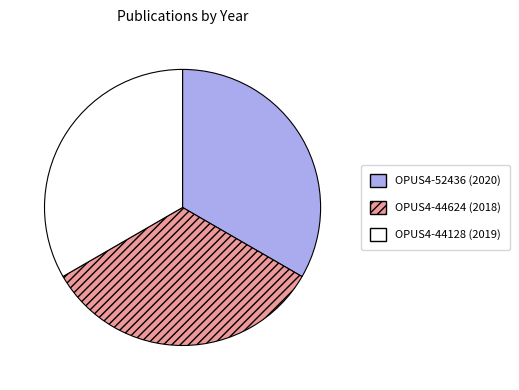

Does any single category account for the majority?

No